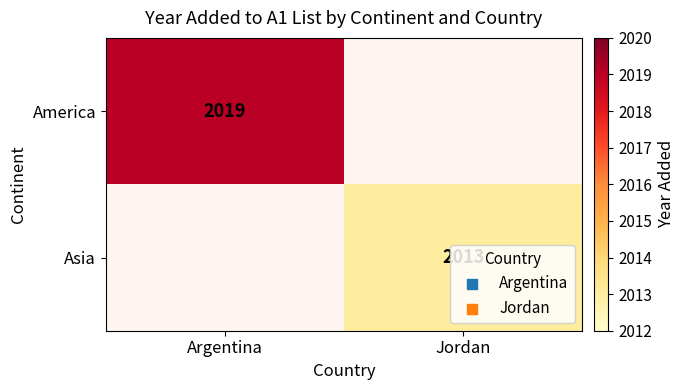

The America series shows 2019 at Argentina. True or false?

True